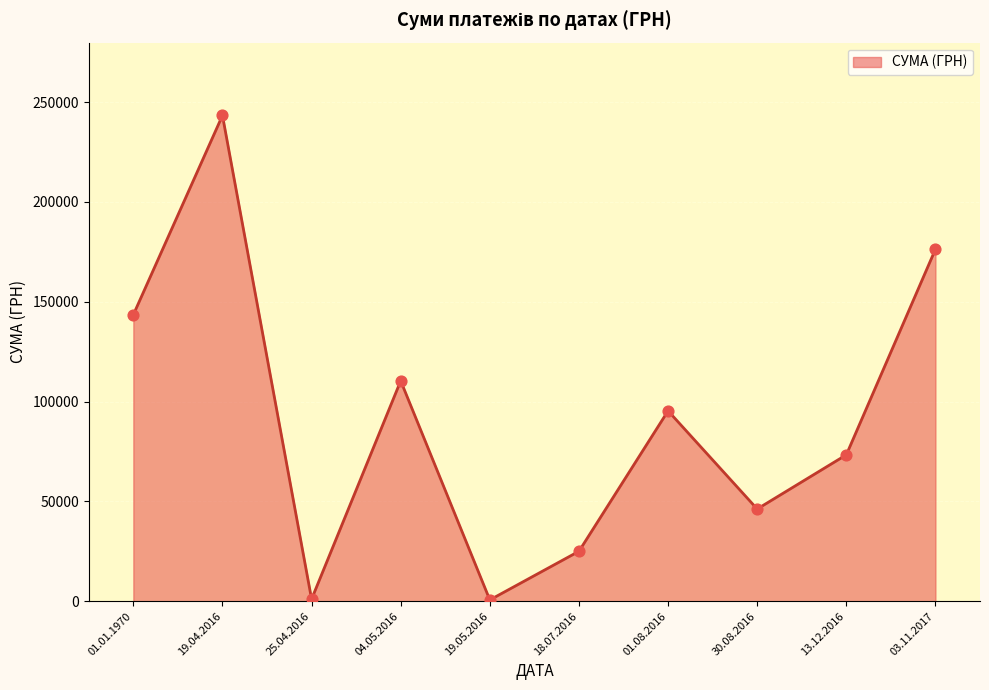

Between 03.11.2017 and 01.08.2016, which is larger?

03.11.2017